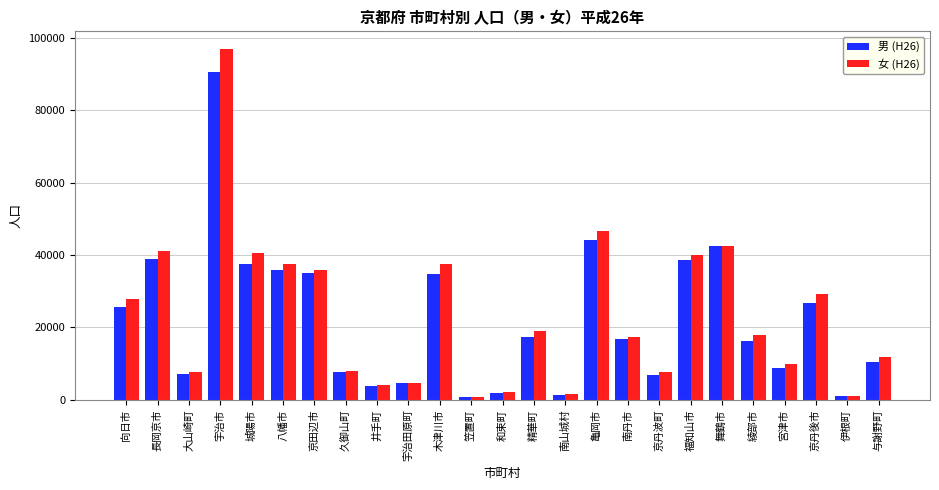

What is the difference between the second highest and second lowest values in the 男 (H26) series?

42984